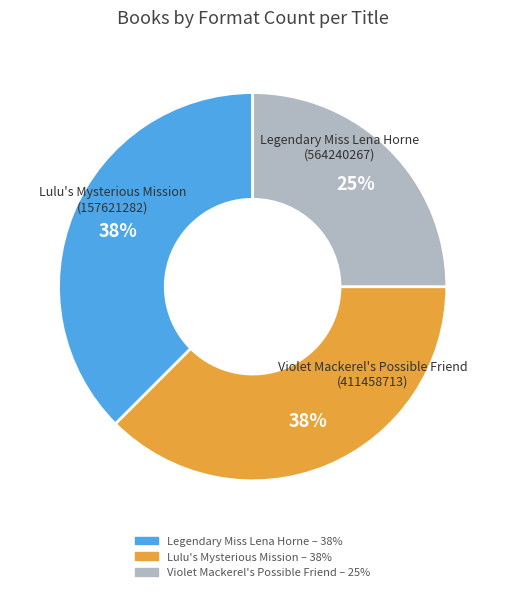

Count the number of slices in the pie.

3